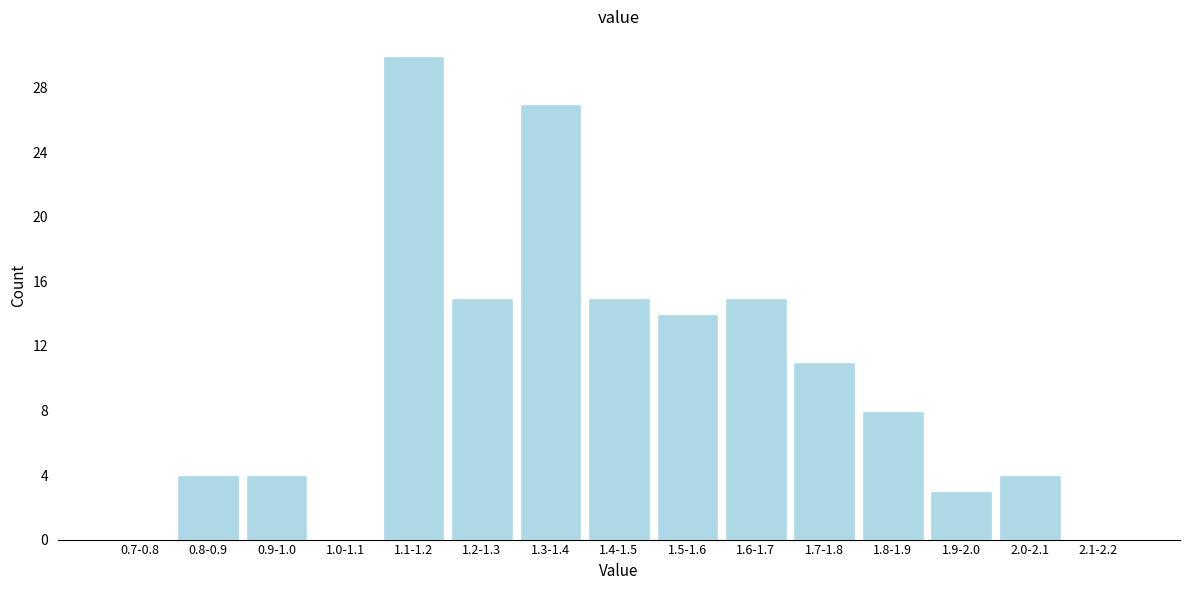

Reading left to right, list all the values displayed in this chart.

0.7-0.8=0	0.8-0.9=4	0.9-1.0=4	1.0-1.1=0	1.1-1.2=30	1.2-1.3=15	1.3-1.4=27	1.4-1.5=15	1.5-1.6=14	1.6-1.7=15	1.7-1.8=11	1.8-1.9=8	1.9-2.0=3	2.0-2.1=4	2.1-2.2=0